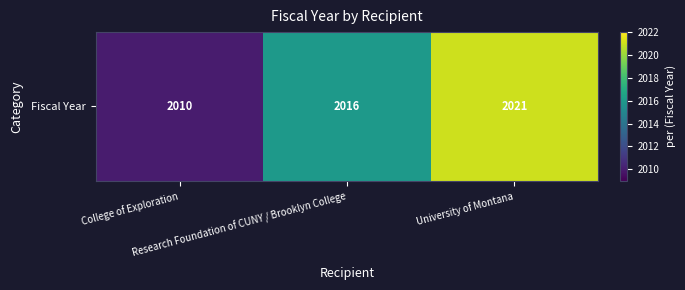

True or false: the data shows 498 at College of Exploration.

False